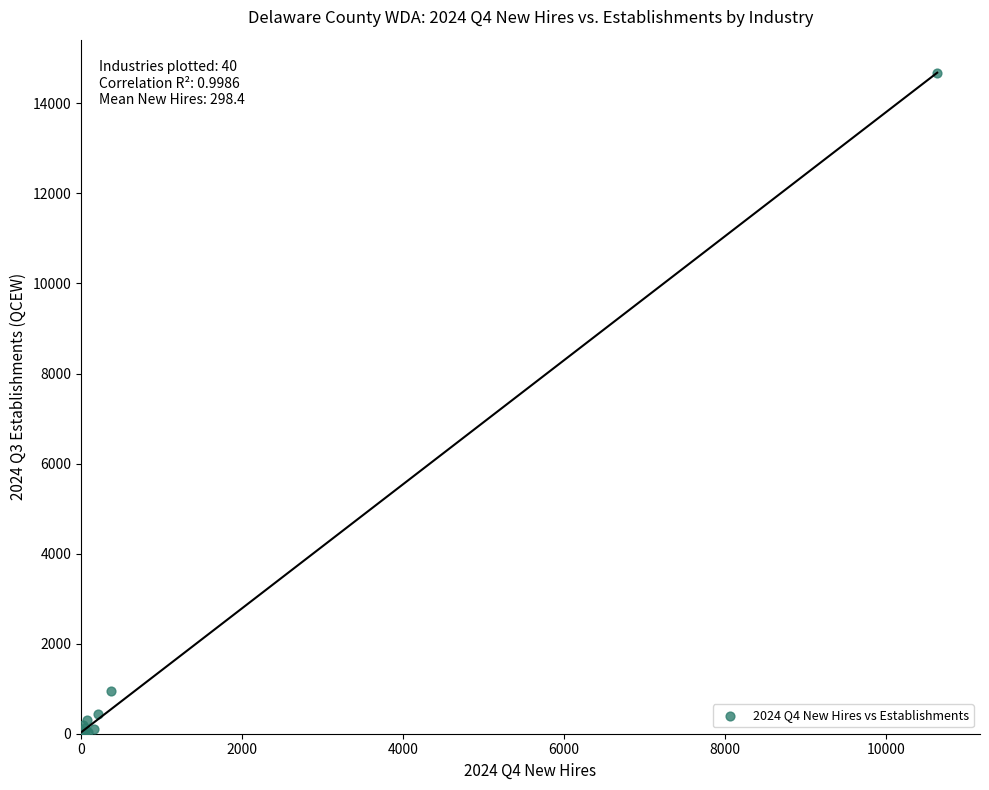

What Y value in the scatter plot is closest to 7334?

940